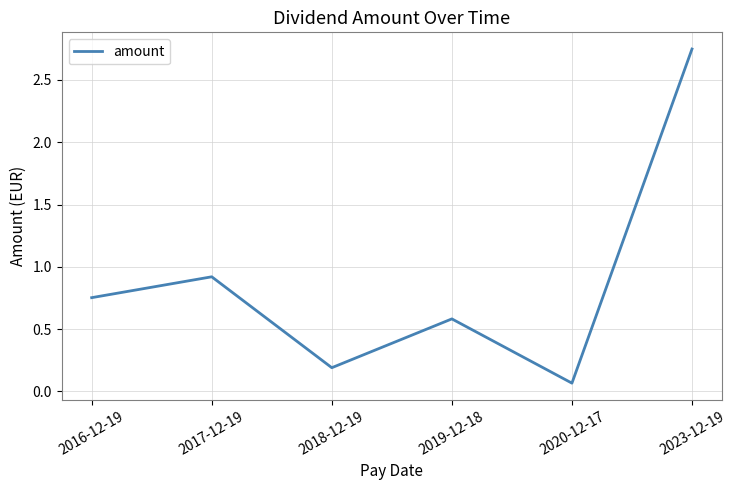

What position from the right is 2023-12-19?

1